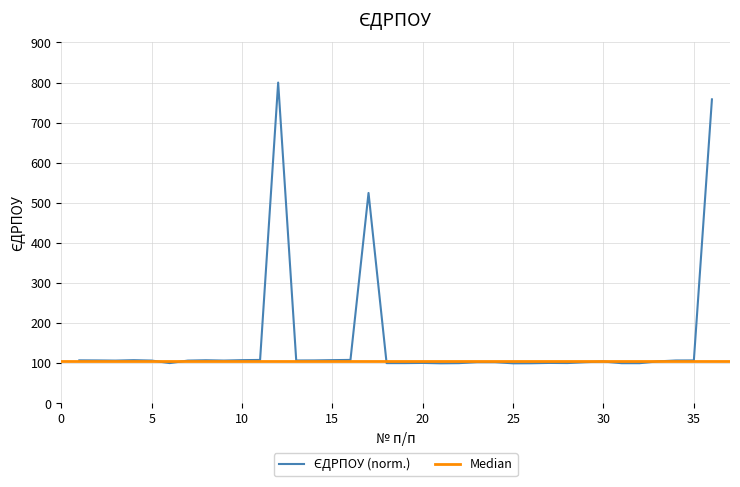

Reading left to right, extract all data points from this chart.

107.4	107.2	106.8	107.9	106.9	100.6	106.8	107.7	106.8	107.9	108.4	800.0	107.1	107.2	107.9	108.5	524.8	100.5	100.5	101.0	100.0	100.4	102.9	102.9	100.0	100.2	101.0	100.6	102.9	104.5	100.4	100.3	104.8	107.1	107.2	758.1